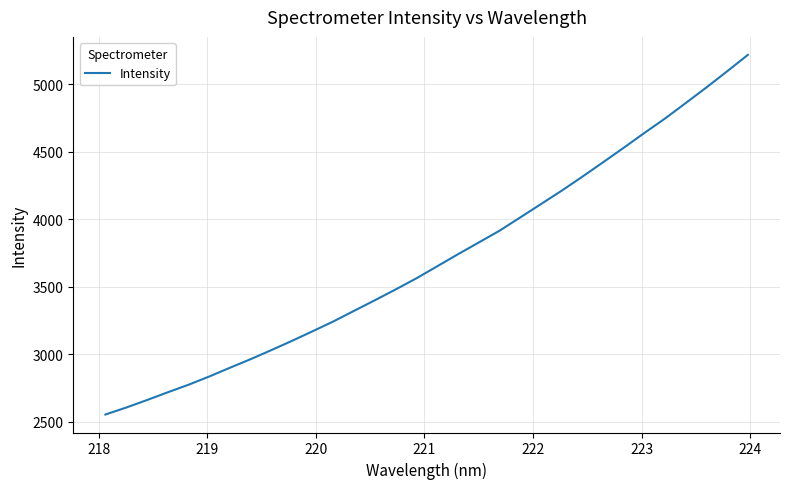

Reading right to left, transcribe all the data shown in this chart.

5217.6	5096.2	4976.6	4861.0	4746.4	4639.1	4529.1	4421.3	4314.6	4210.7	4111.5	4012.6	3914.4	3827.2	3740.5	3651.5	3562.6	3480.2	3400.4	3322.3	3243.6	3170.8	3099.3	3030.4	2963.3	2899.4	2834.6	2773.4	2717.6	2660.2	2604.7	2553.2